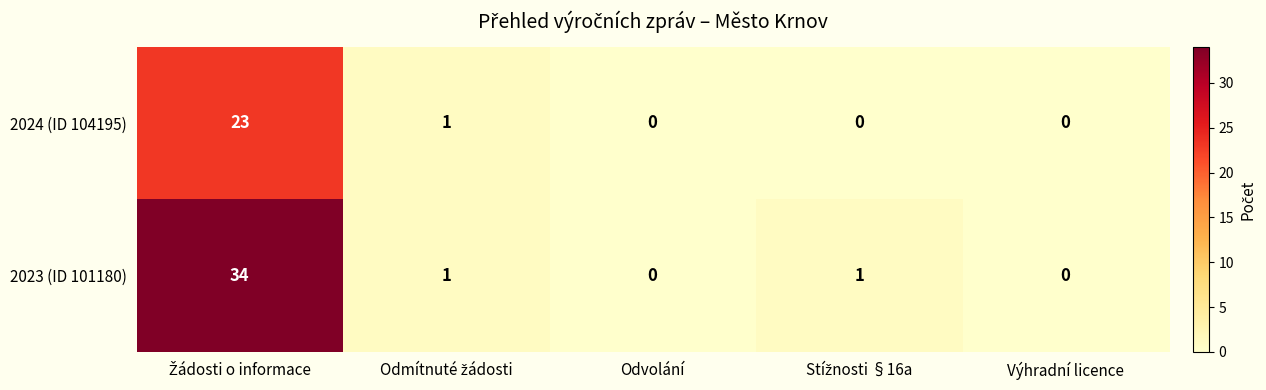

List the series in order of their peak value, lowest first.

2024 (ID 104195), 2023 (ID 101180)